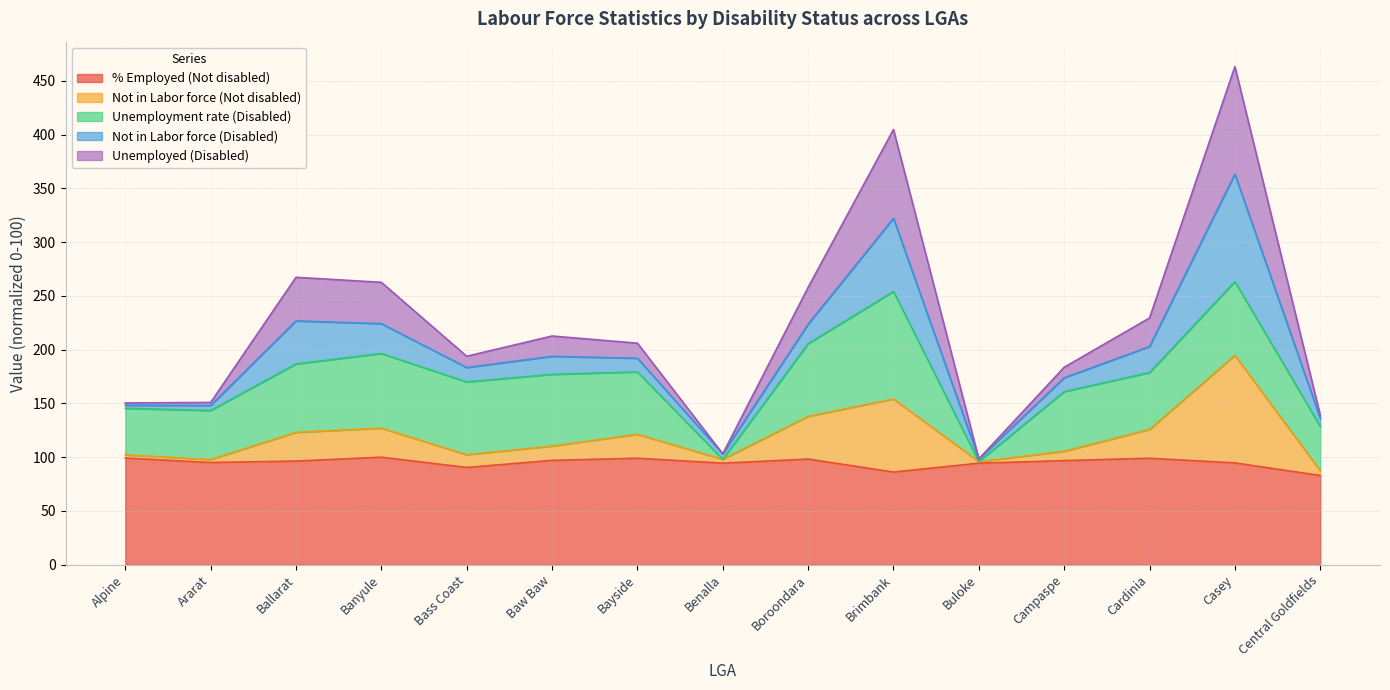

The Not in Labor force (Not disabled) series shows 194.7 at Casey. True or false?

True